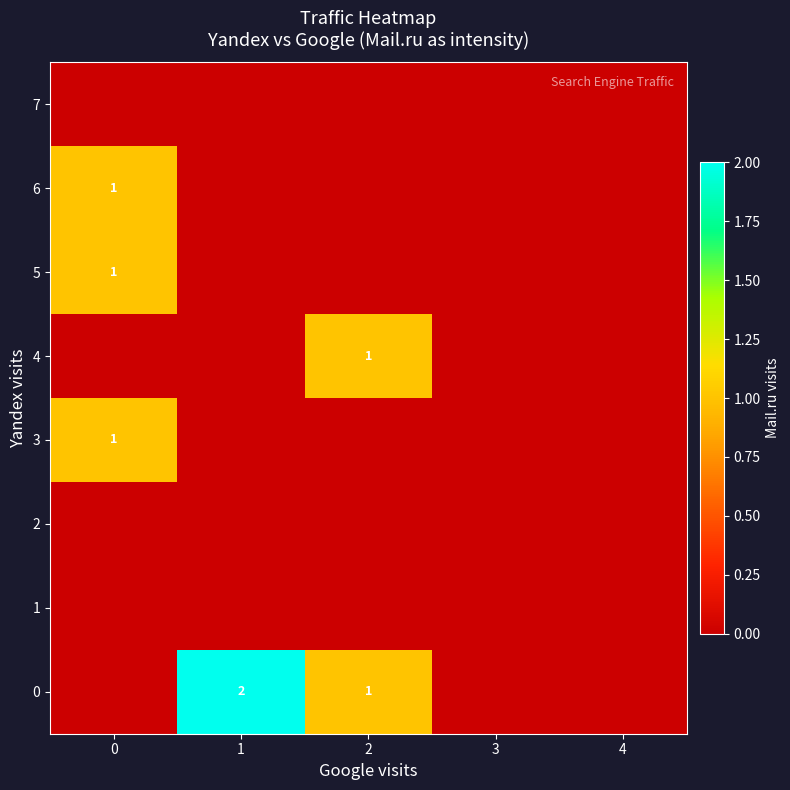

The value of 0 at 2 is 1. True or false?

True